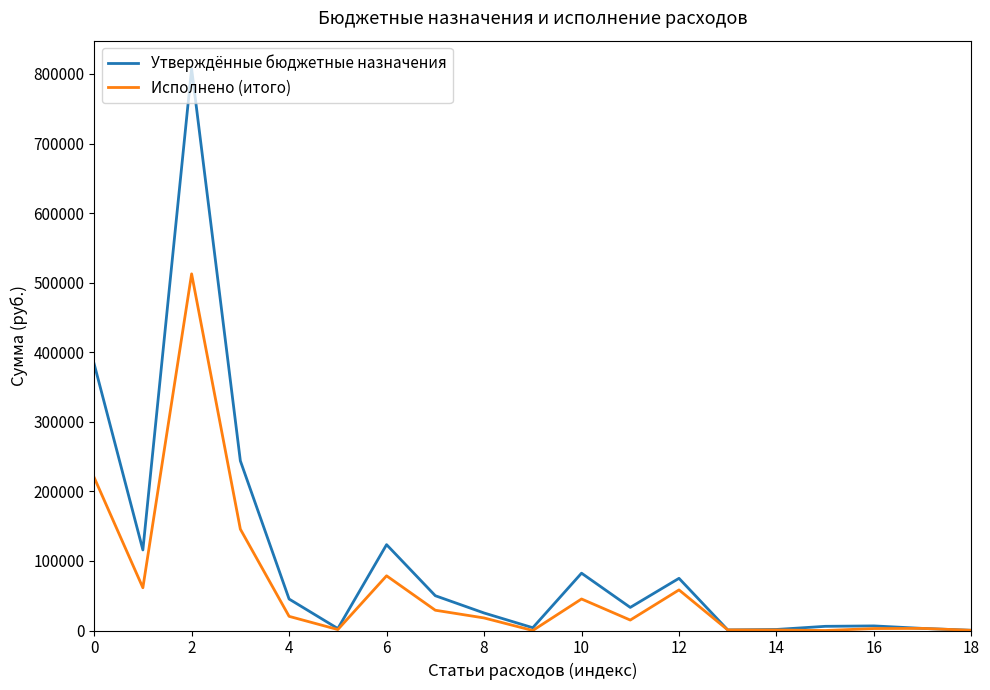

List the series in order of their peak value, lowest first.

Исполнено (итого), Утверждённые бюджетные назначения